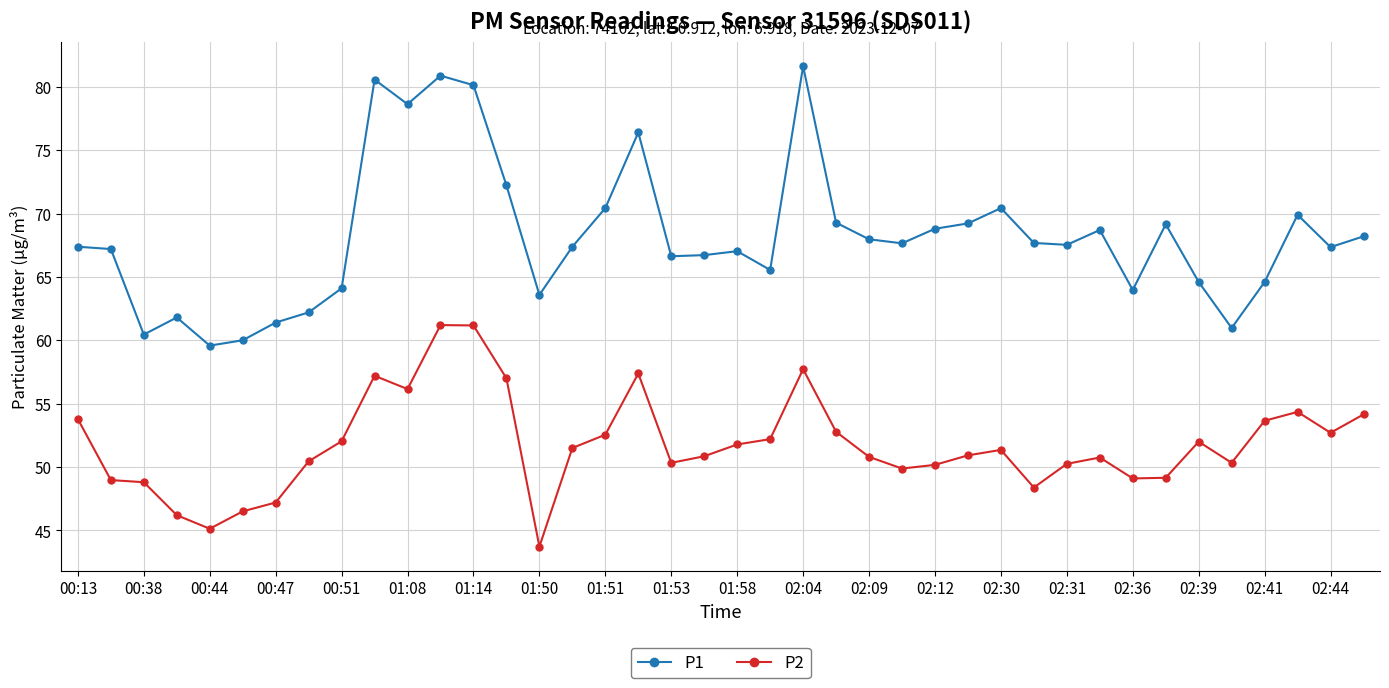

What is the maximum value for P2?

61.2